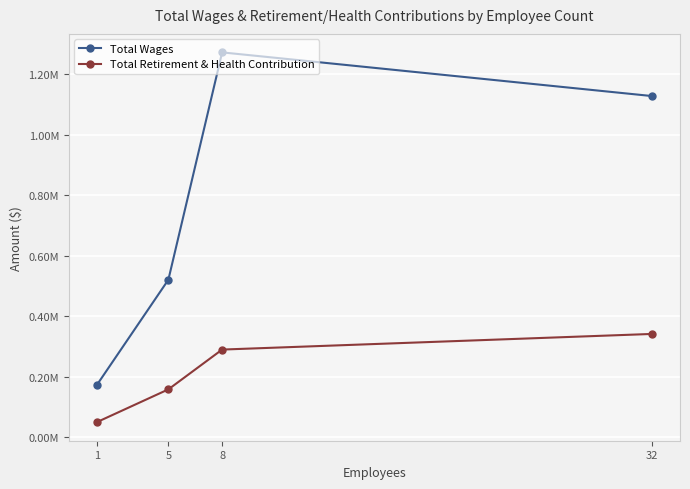

At 1, list the series in order from largest to smallest.

Total Wages, Total Retirement & Health Contribution